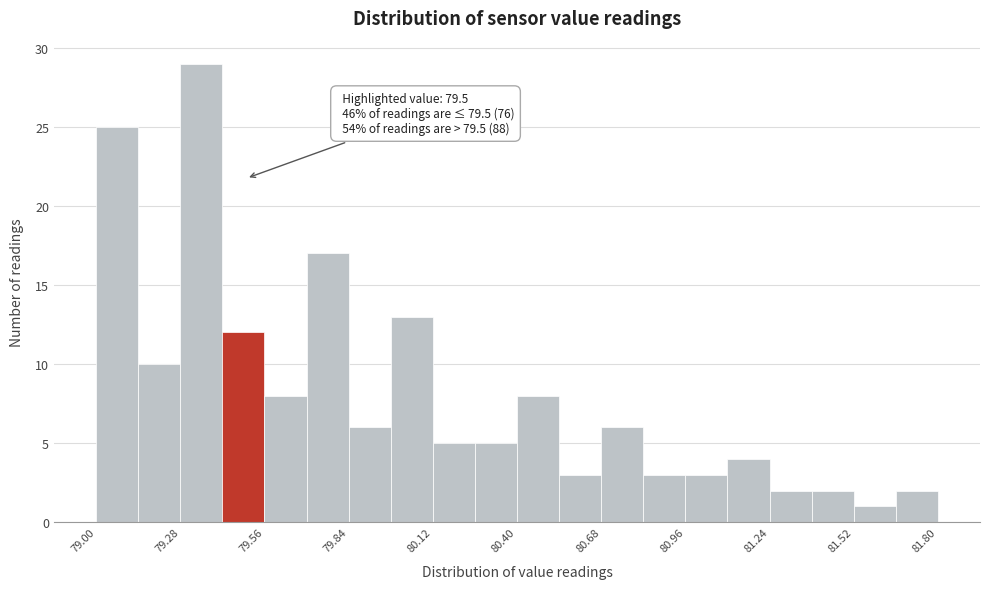

Read against the x-axis, roughly where is the centre of the tallest bar?

79.35